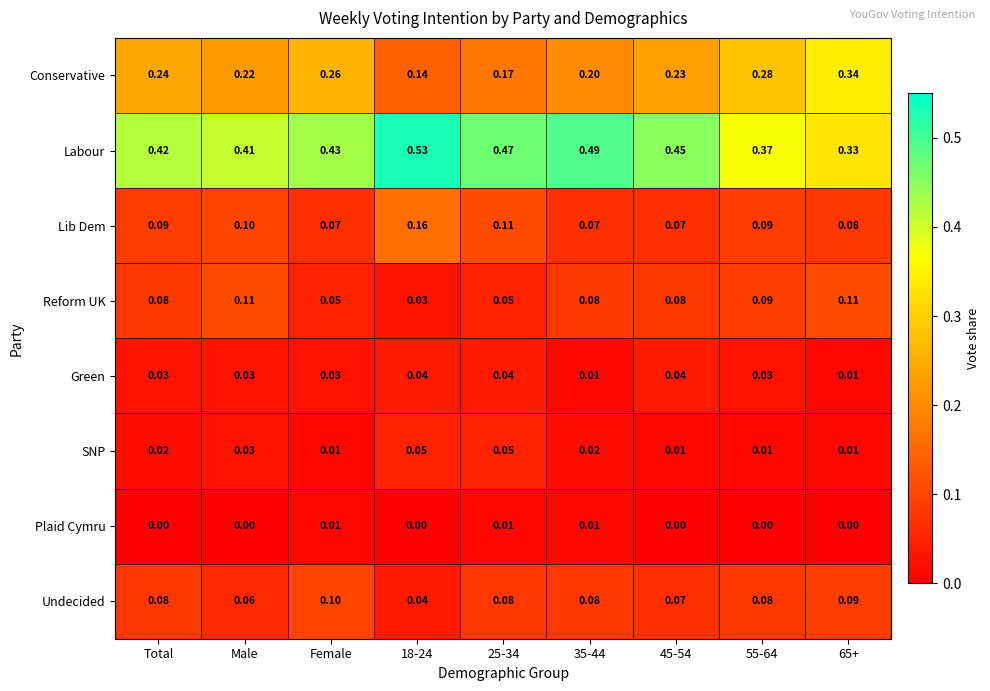

Which series changed the most between 35-44 and 45-54?

Labour